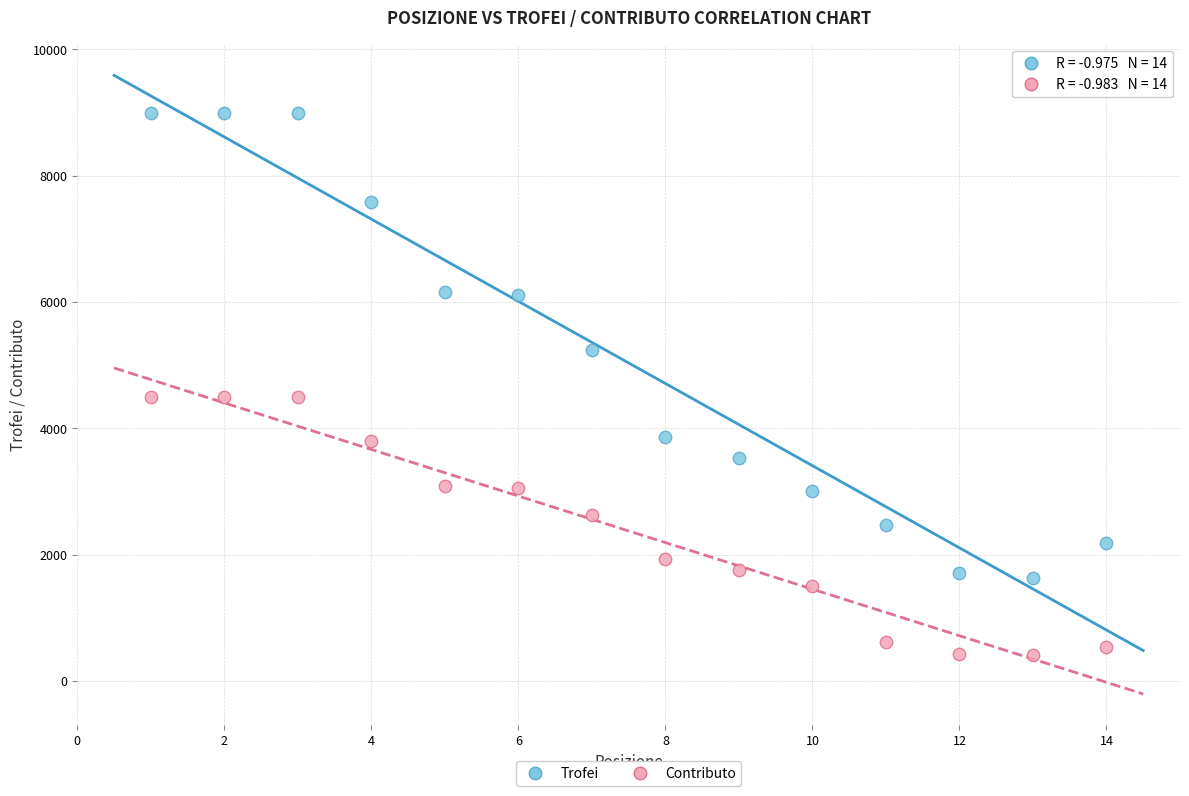

What is the X range (max minus min) for the scatter plot?

13